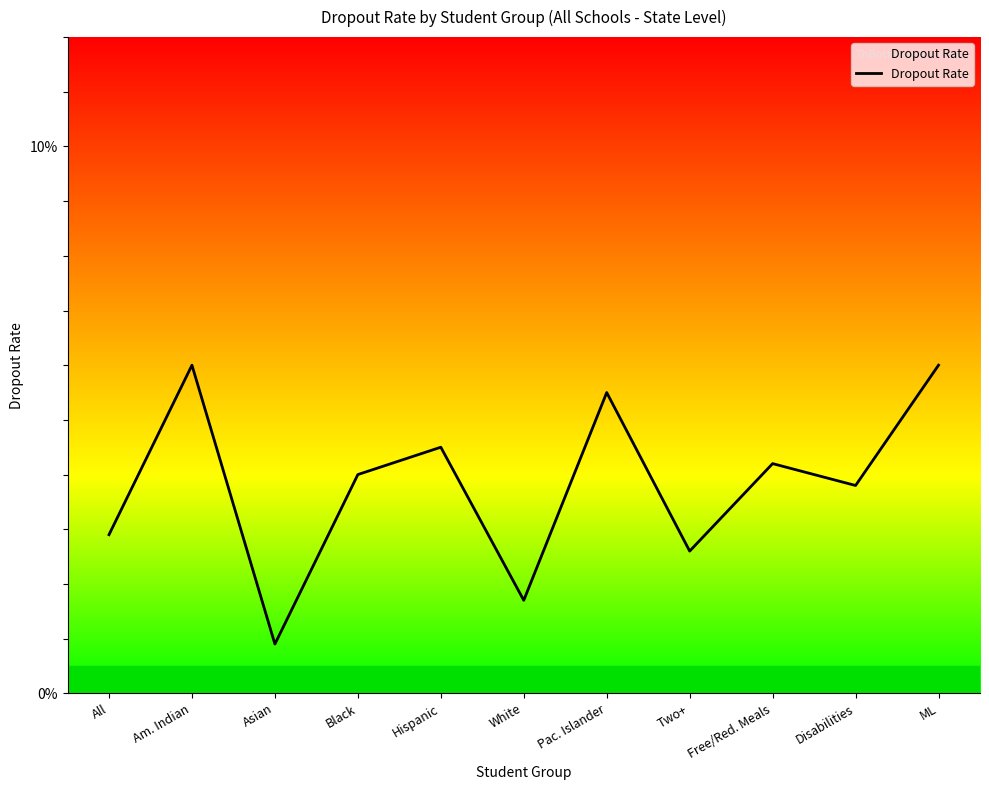

What is the label of the 10th point from the right?

Am. Indian